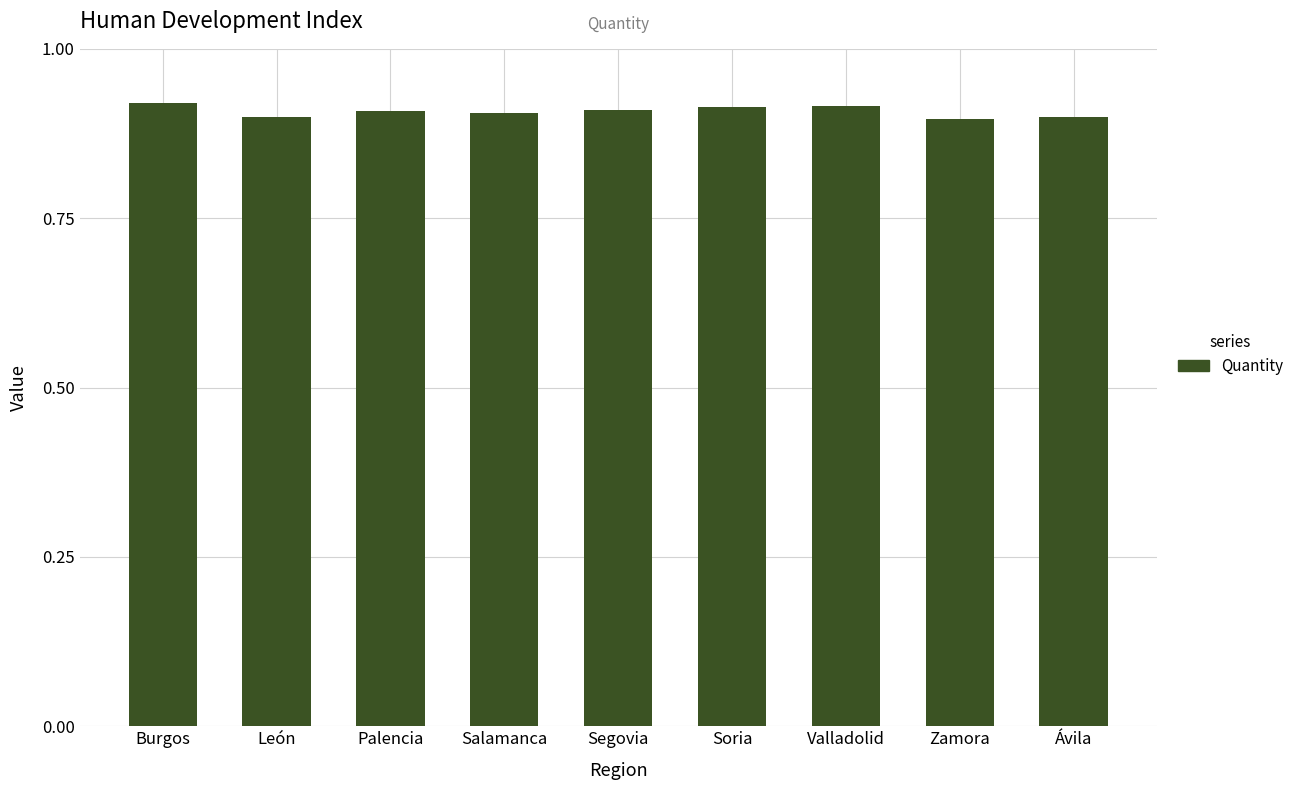

What is the sum of the values at León and Palencia?

1.8